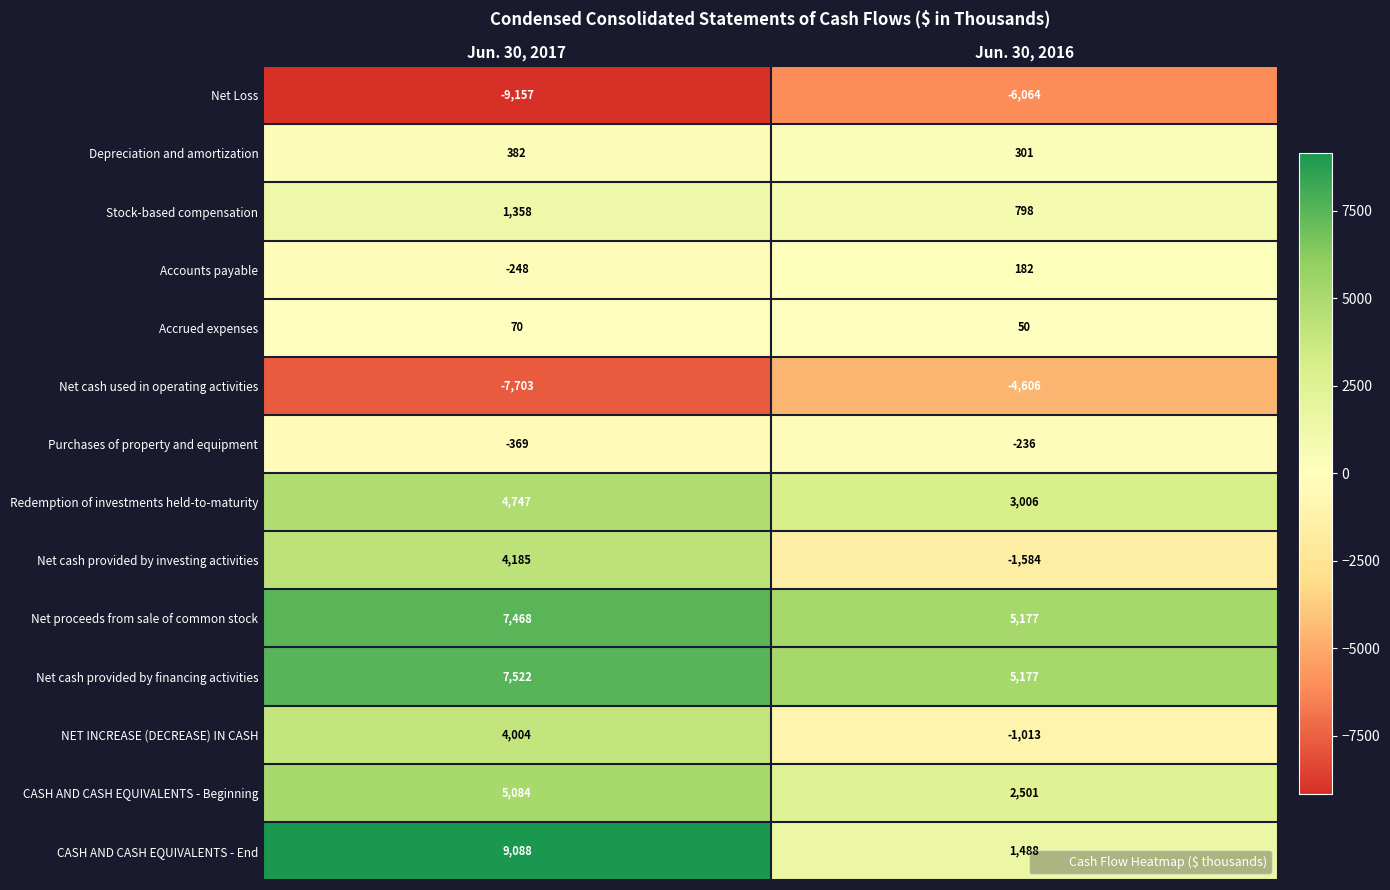

List the labels in order of Accounts payable value, smallest first.

Jun. 30, 2017, Jun. 30, 2016